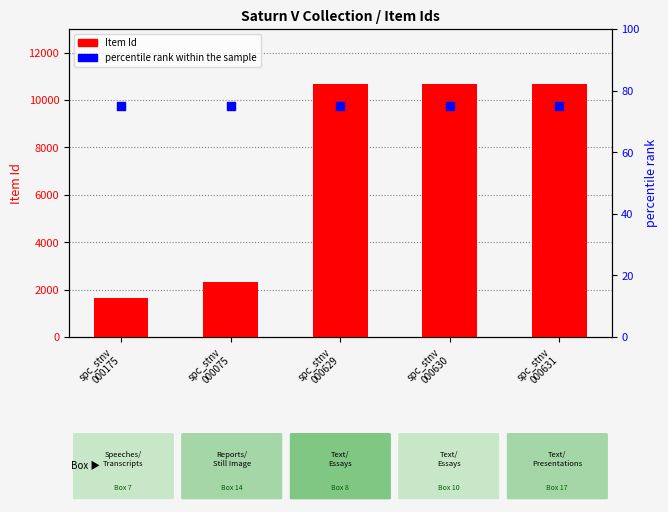

Which series has the widest spread of Y values?

Item Id